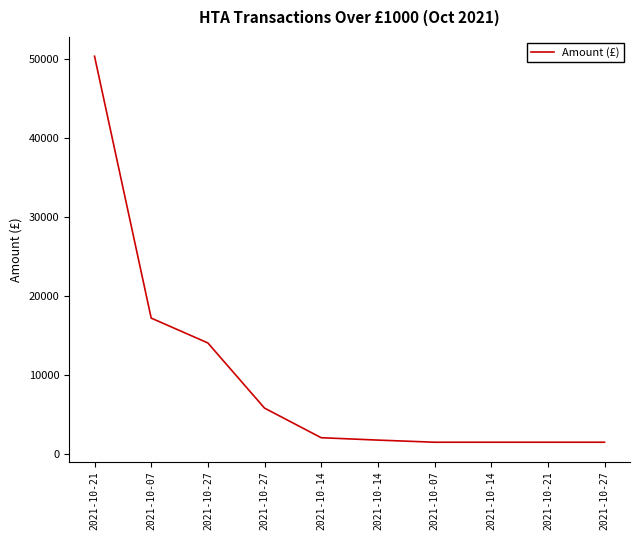

Count the number of categories in the chart.

10